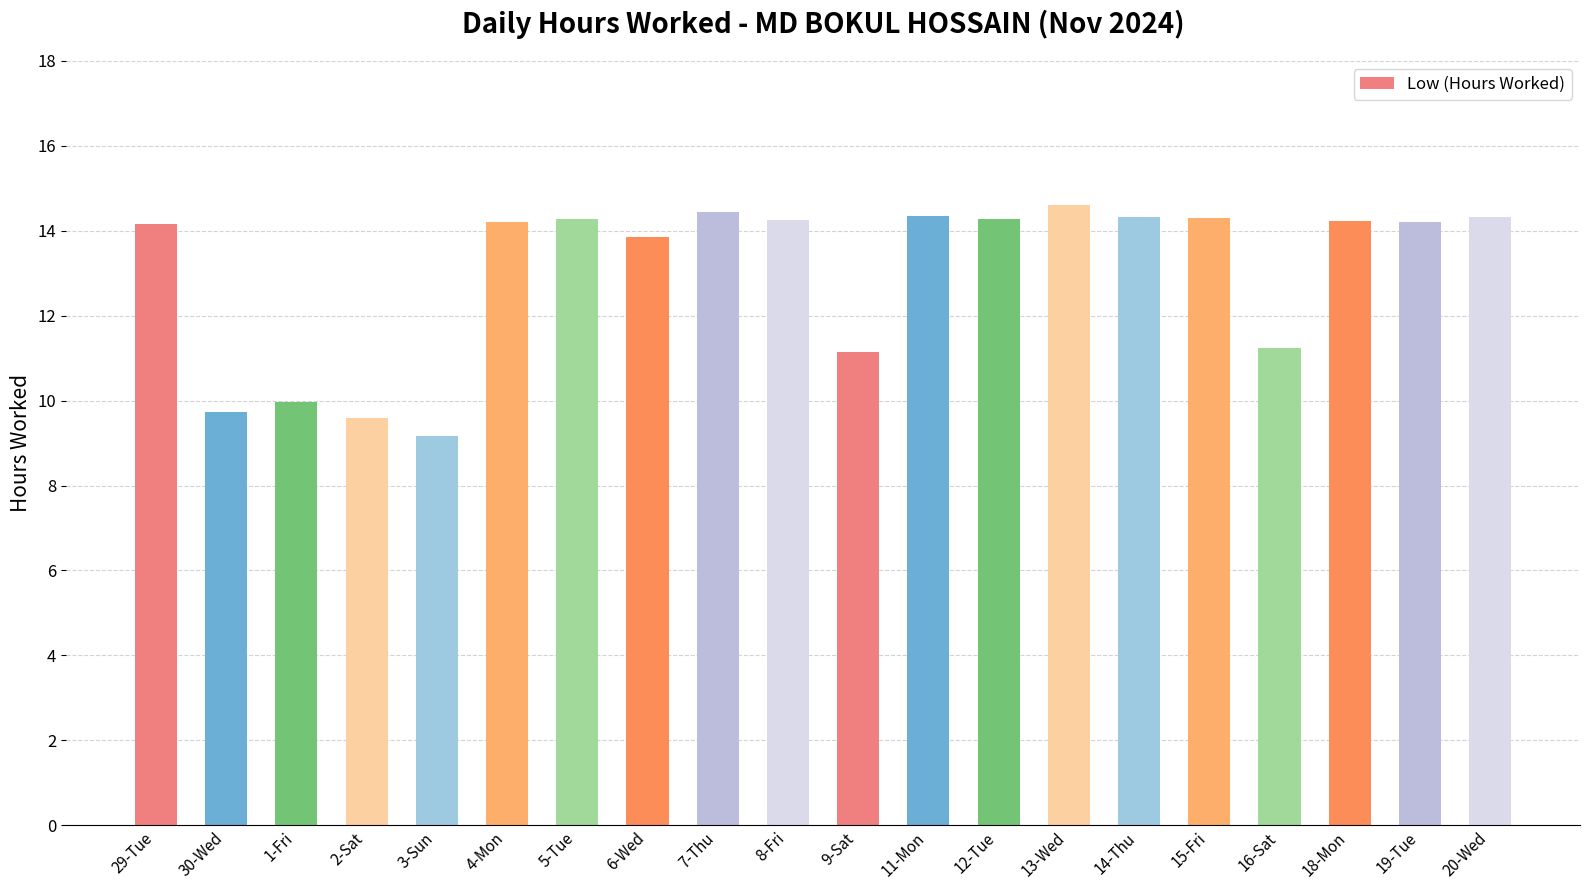

What is the maximum value shown in the chart?

14.6